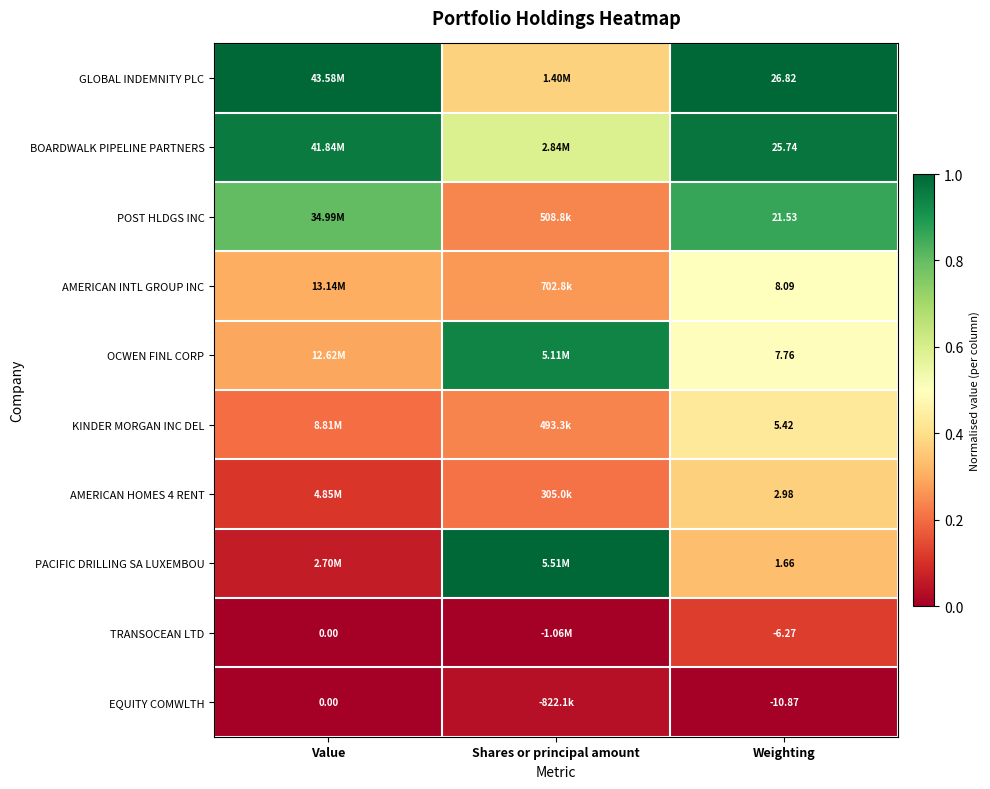

The value of POST HLDGS INC at Weighting is 1.1. True or false?

False